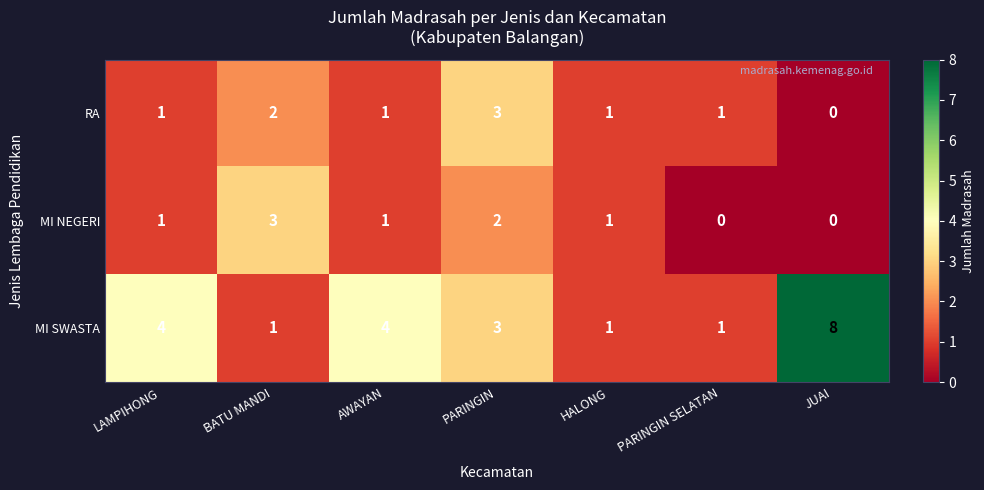

Count the number of categories in the chart.

7